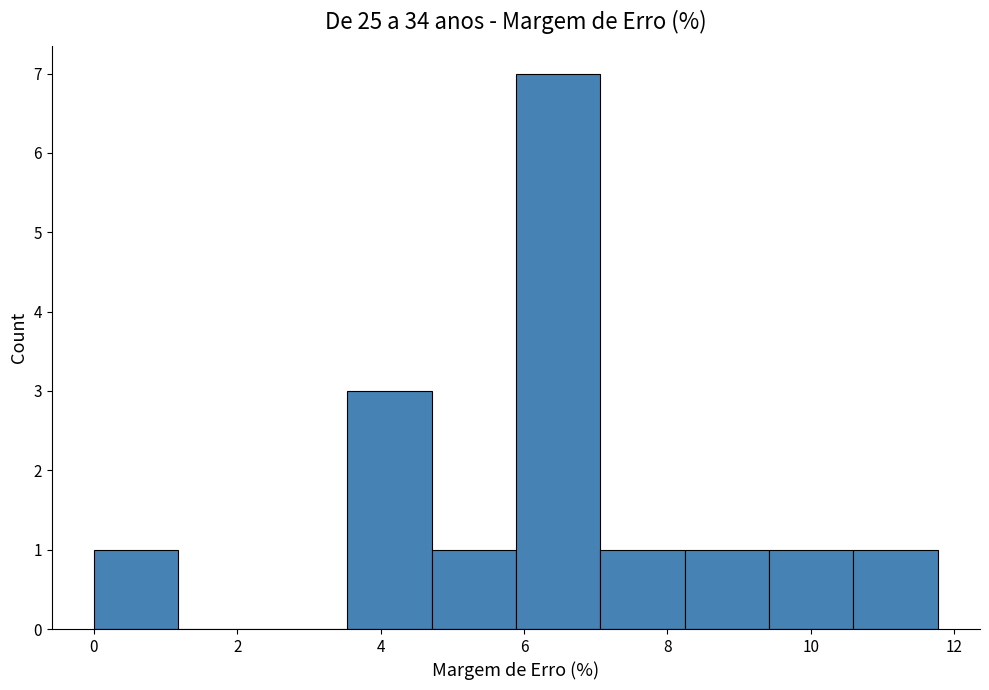

Over which range of the x-axis is the bar tallest?

5.8 to 7.0